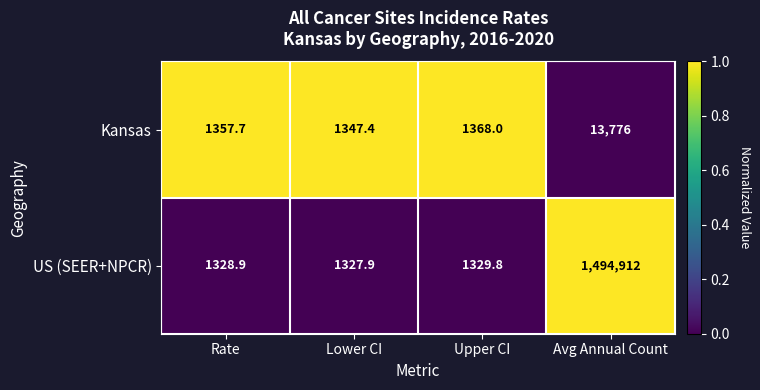

Between Lower CI and Upper CI, which series saw the biggest shift?

Kansas